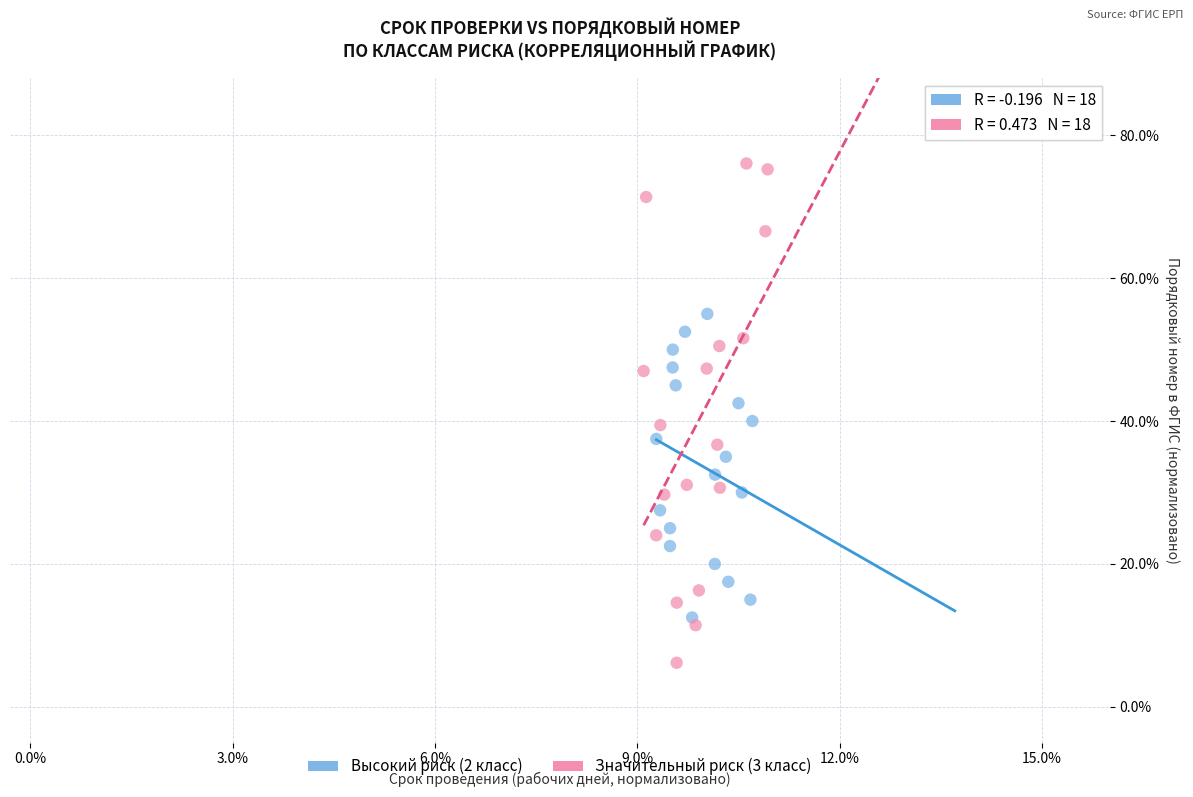

Which series contains the highest Y value?

Значительный риск (3 класс)